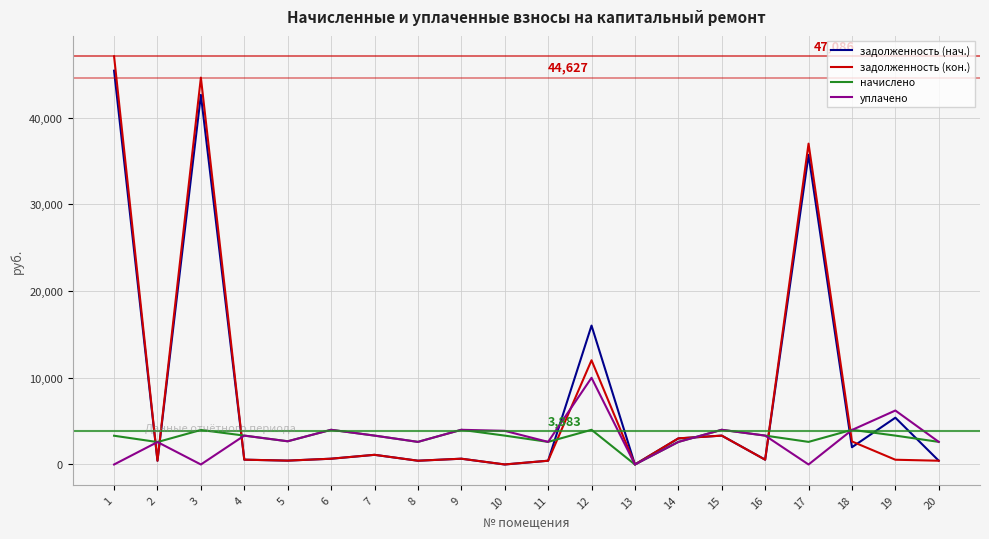

Count the number of data series in this chart.

4